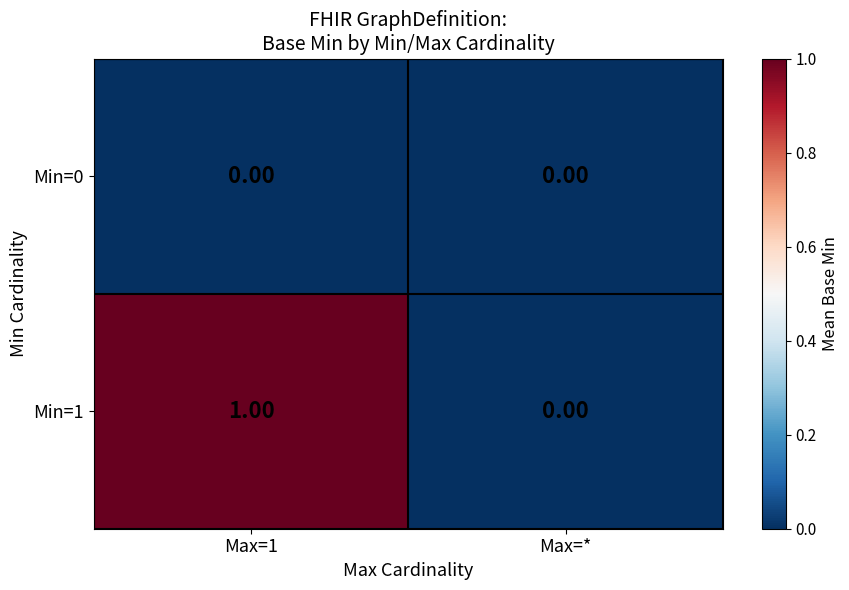

At which label does Min=1 reach its minimum?

Max=*